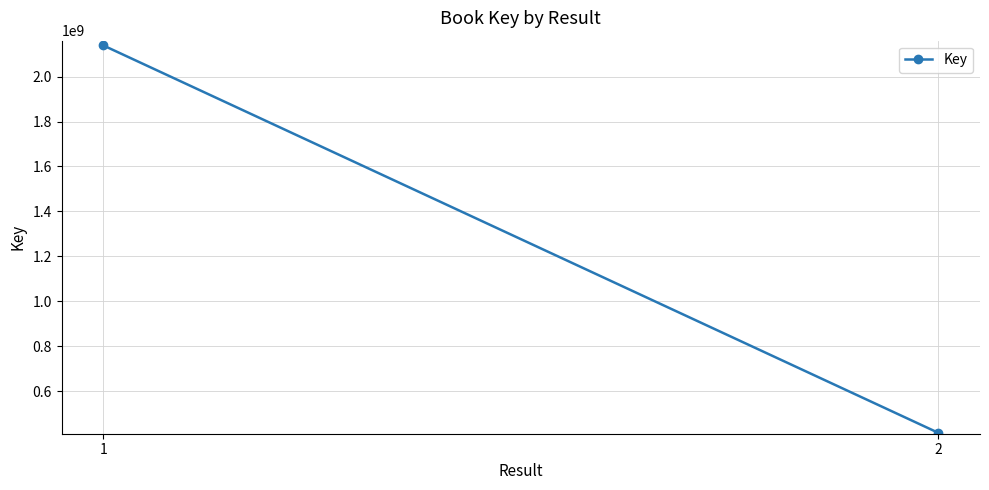

What is the ratio of the value at 2 to the value at 1?

0.2